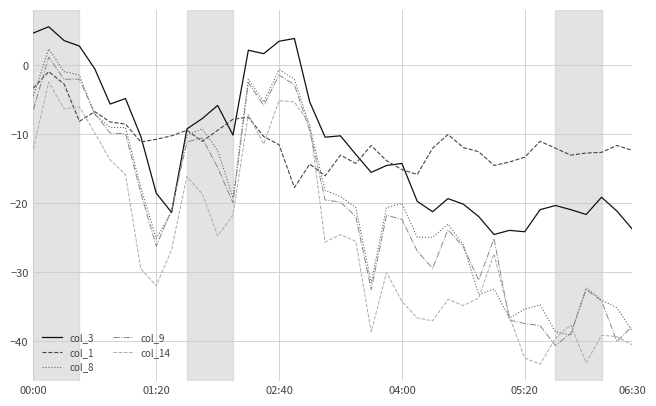

What is the minimum value shown in the chart?

-43.3